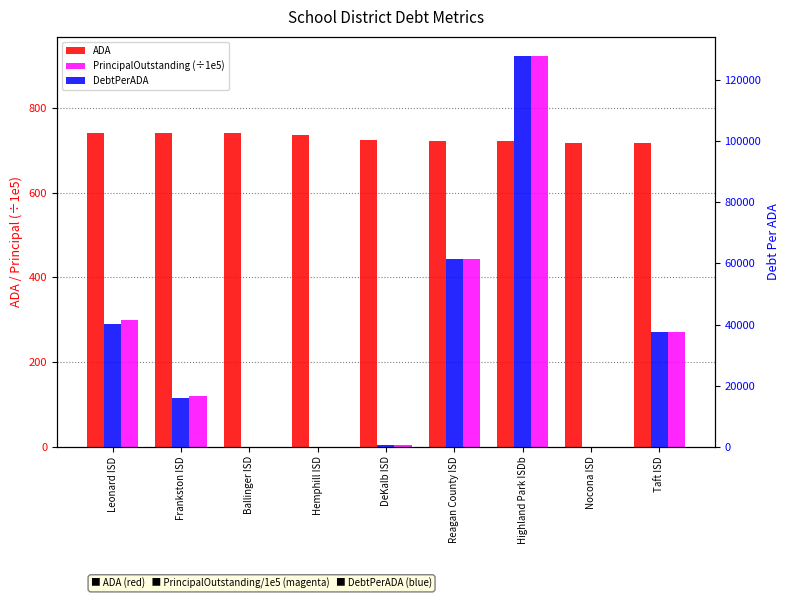

What is the greatest value displayed?

127886.8